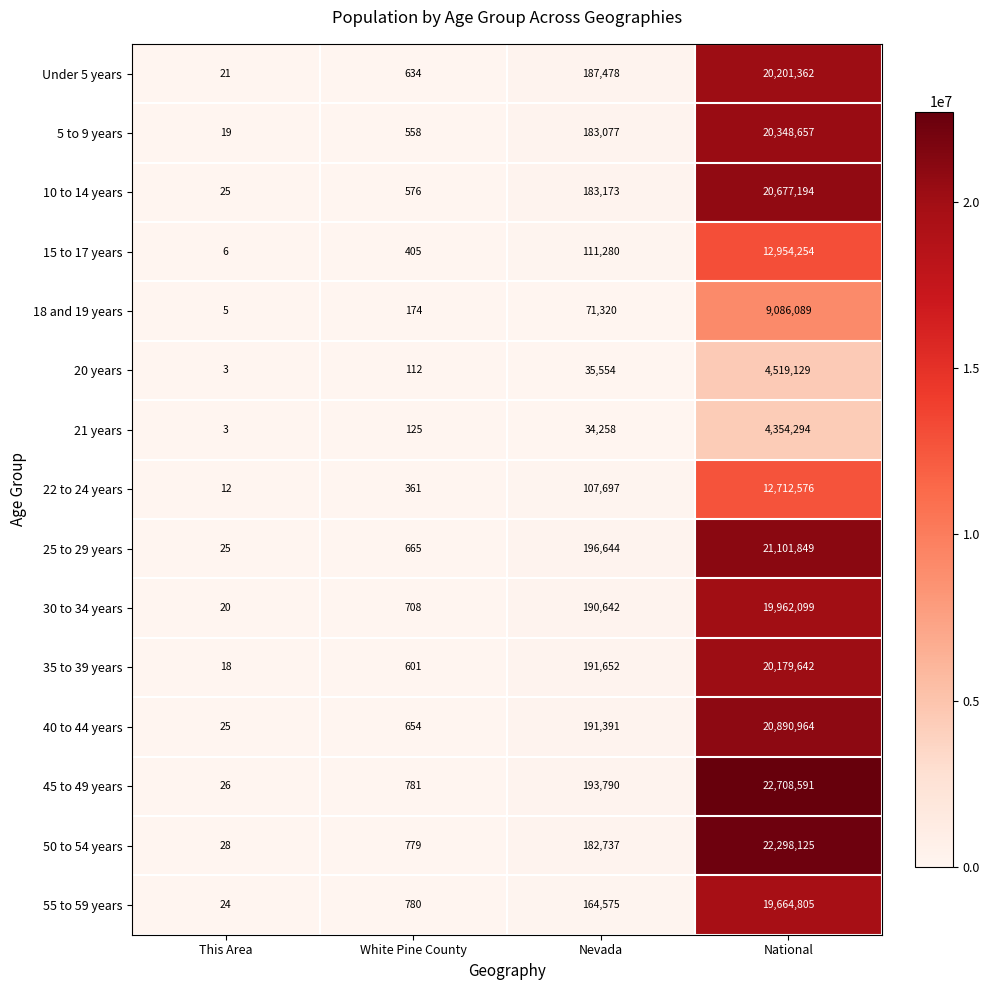

Which series has the largest range (max minus min)?

45 to 49 years